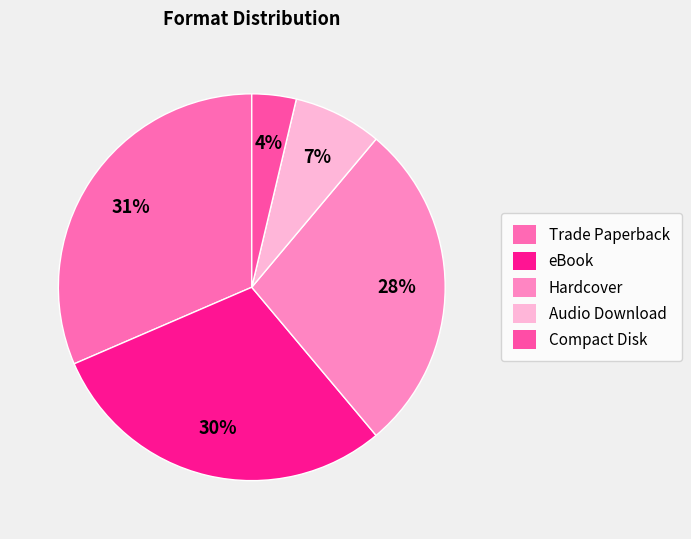

The Trade Paperback slice represents 25% of the pie. True or false?

False